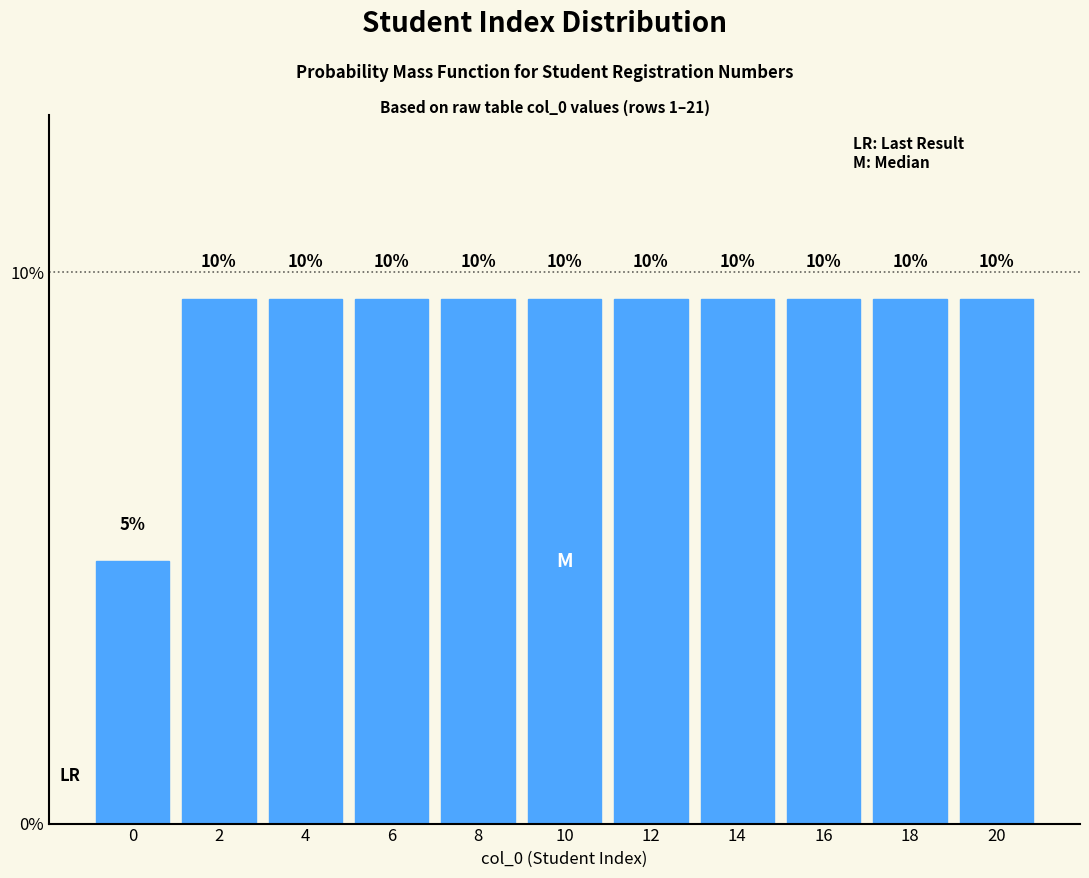

Are the bars horizontal?

No